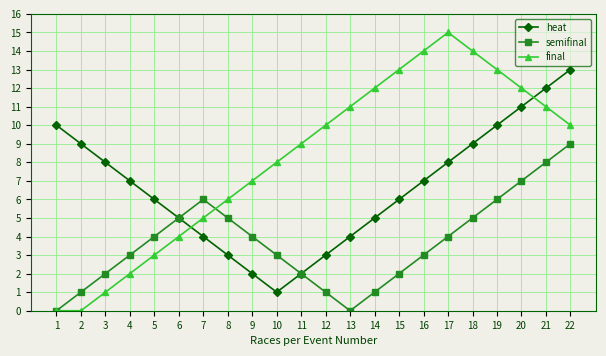

True or false: semifinal has more than 2 points higher than both neighbors.

False